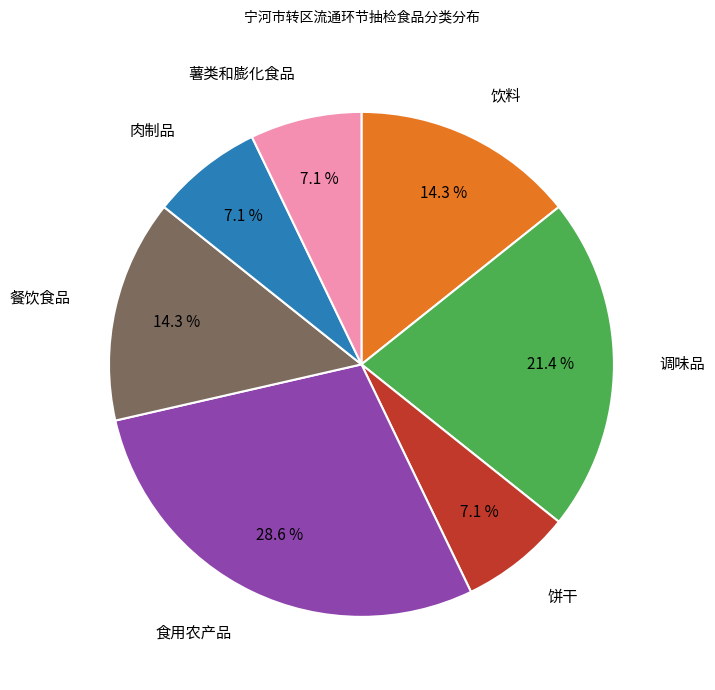

What percentage do 肉制品 and 食用农产品 together represent?

35.7%